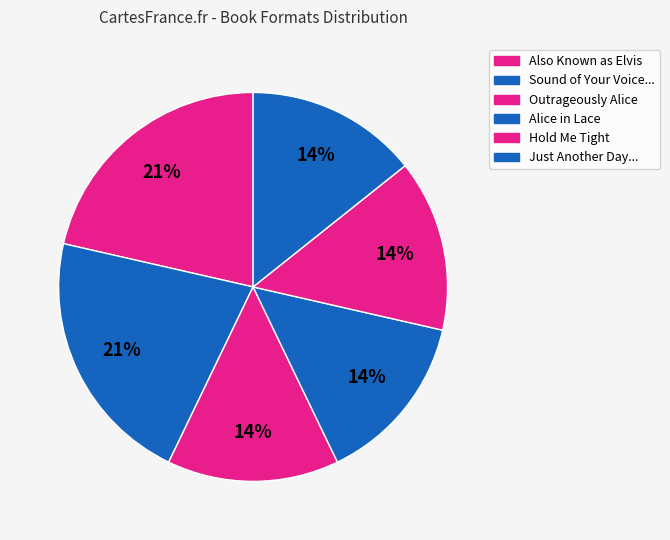

How many slices are in this pie chart?

6